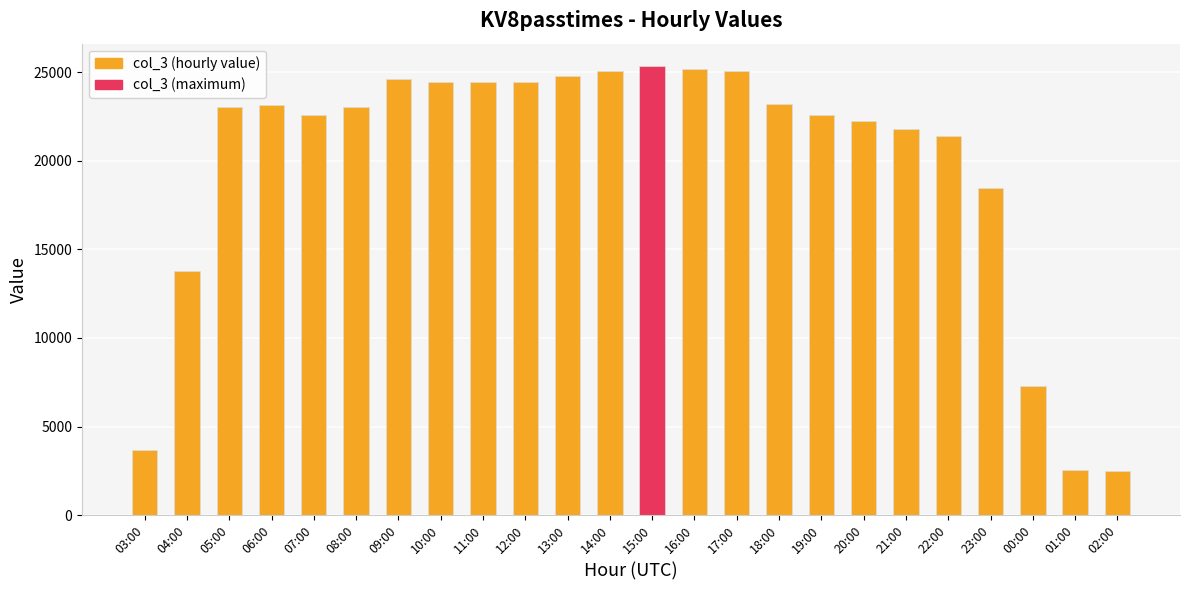

What is the value of the 11th bar from the left?

24777